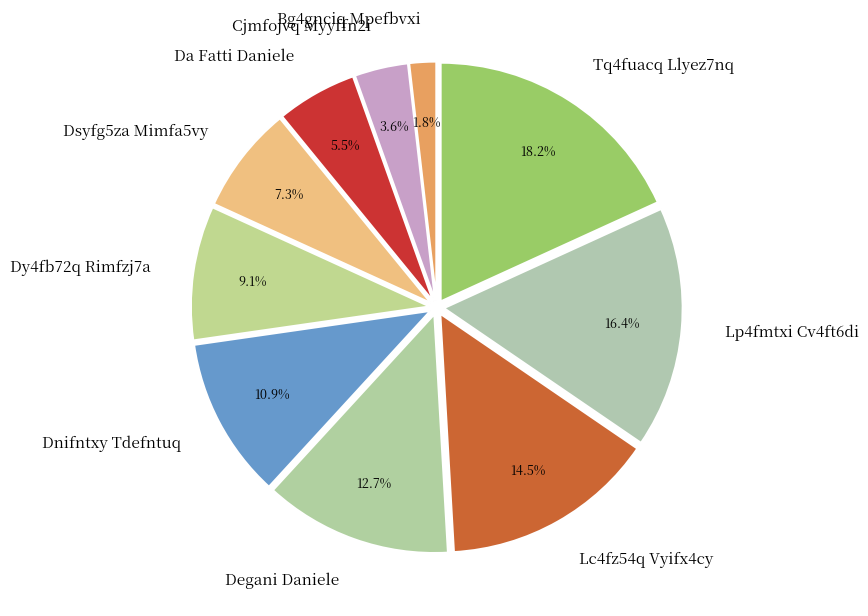

Is the sum of Dsyfg5za Mimfa5vy and Tq4fuacq Llyez7nq greater than half?

No